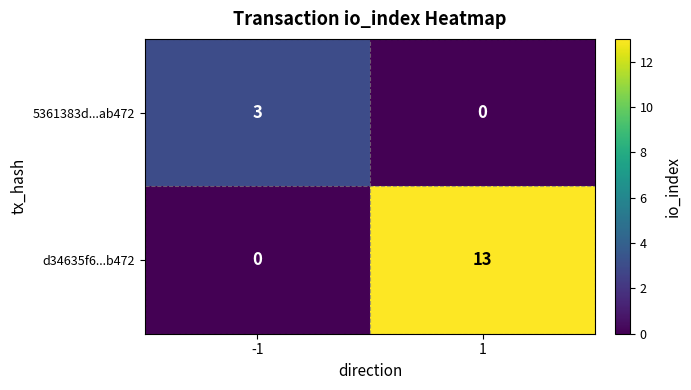

Reading left to right, what are all the values shown in this chart?

5361383d...ab472: 3	0
d34635f6...b472: 0	13